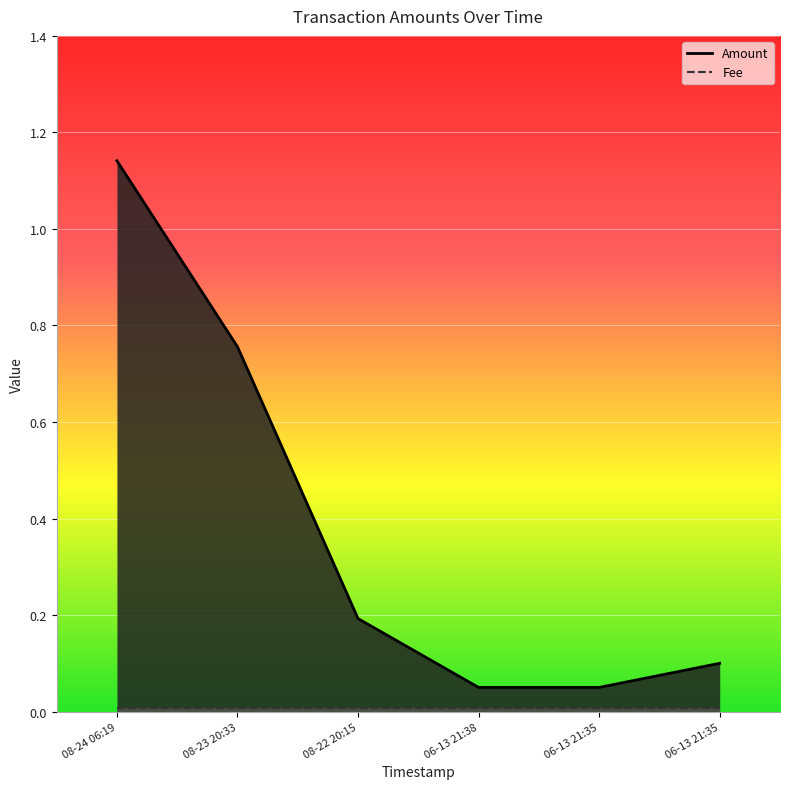

True or false: Amount has more than 0 interior local peaks.

False